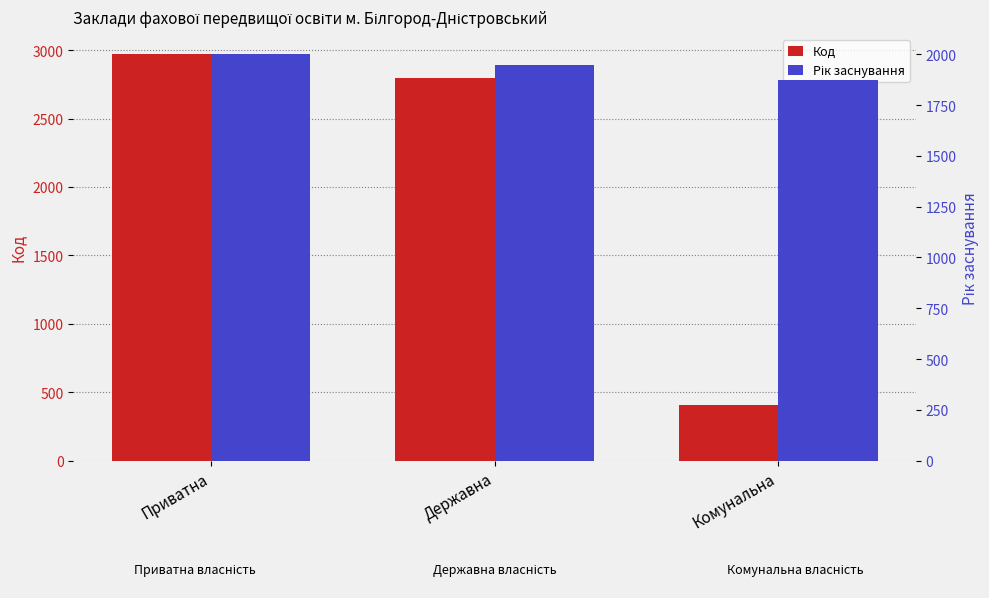

Is the value of Код at Державна greater than the value of Рік заснування at Державна?

Yes